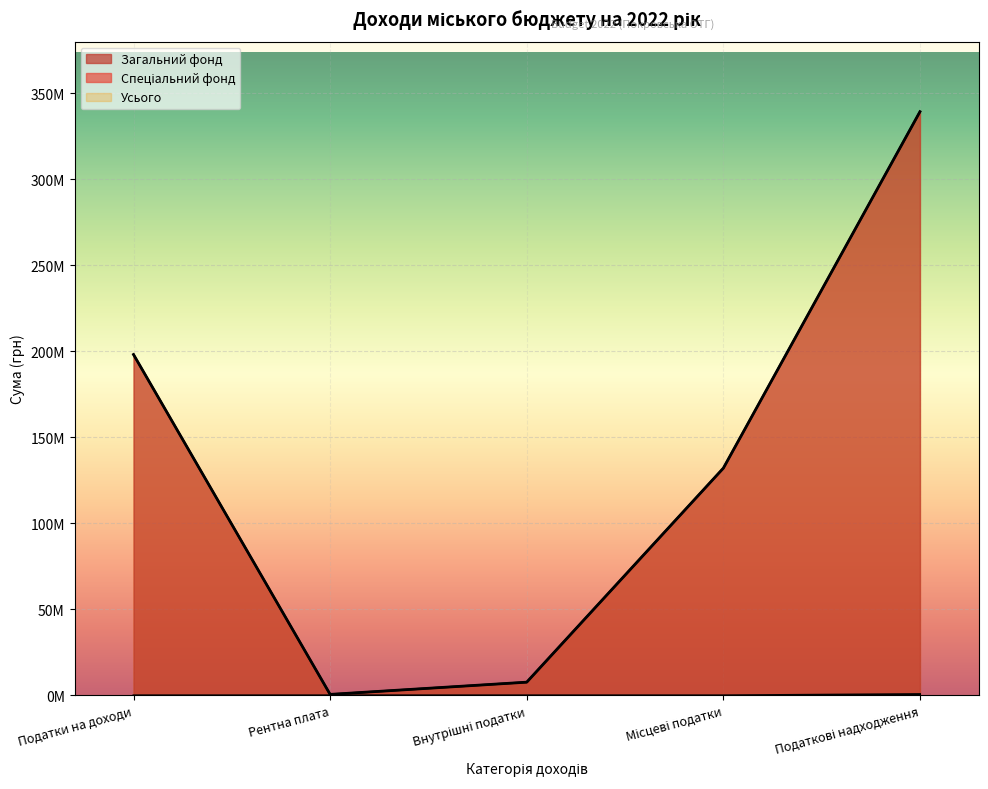

What is the average value of the Загальний фонд series?

135515500